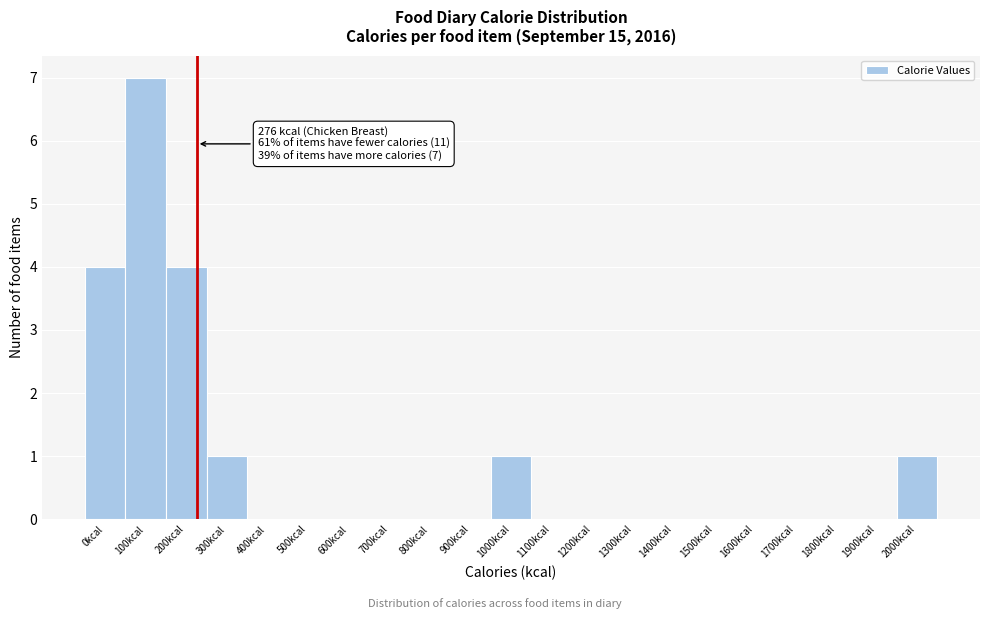

Reading left to right, transcribe all the data shown in this chart.

0kcal=4	100kcal=7	200kcal=4	300kcal=1	400kcal=0	500kcal=0	600kcal=0	700kcal=0	800kcal=0	900kcal=0	1000kcal=1	1100kcal=0	1200kcal=0	1300kcal=0	1400kcal=0	1500kcal=0	1600kcal=0	1700kcal=0	1800kcal=0	1900kcal=0	2000kcal=1